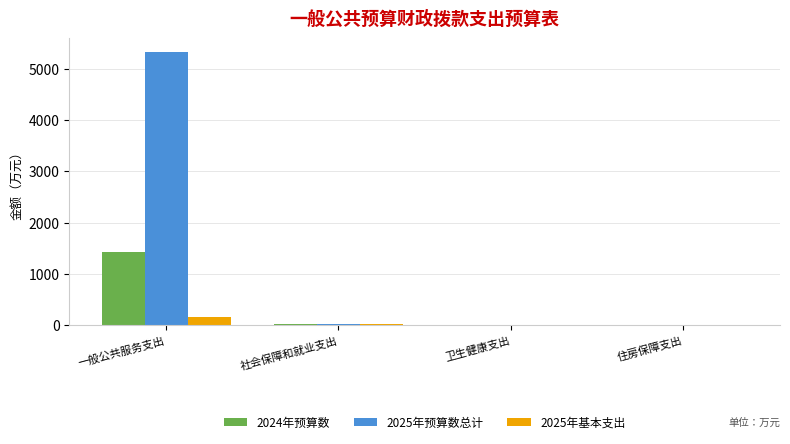

Which series has the largest total across all categories?

2025年预算数总计